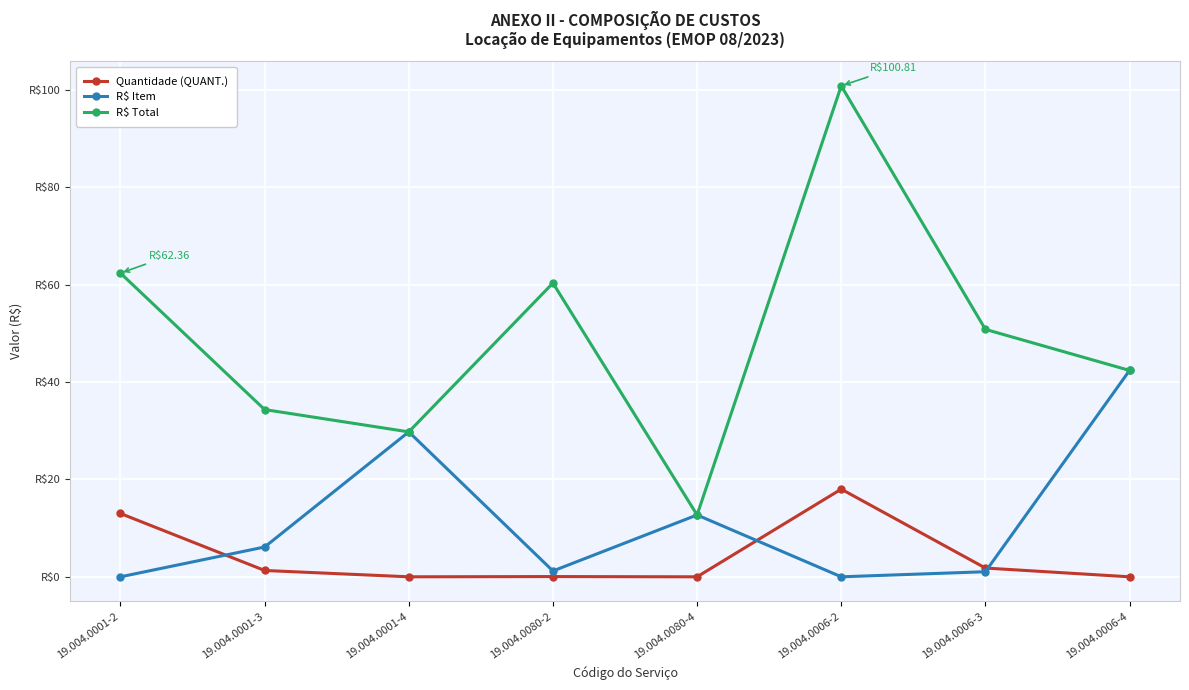

What is the maximum value shown in the chart?

100.8